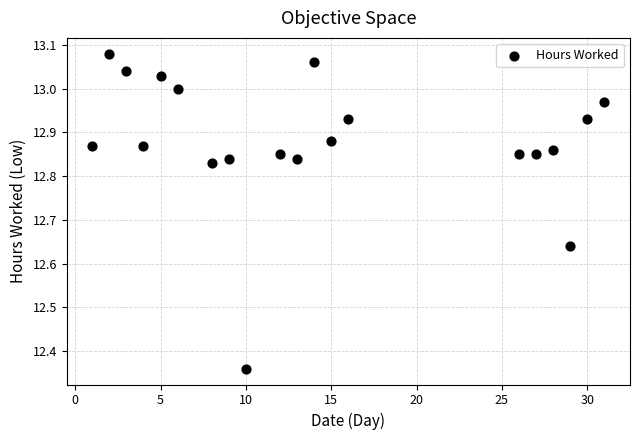

What is the range of X values (max minus min)?

30.0